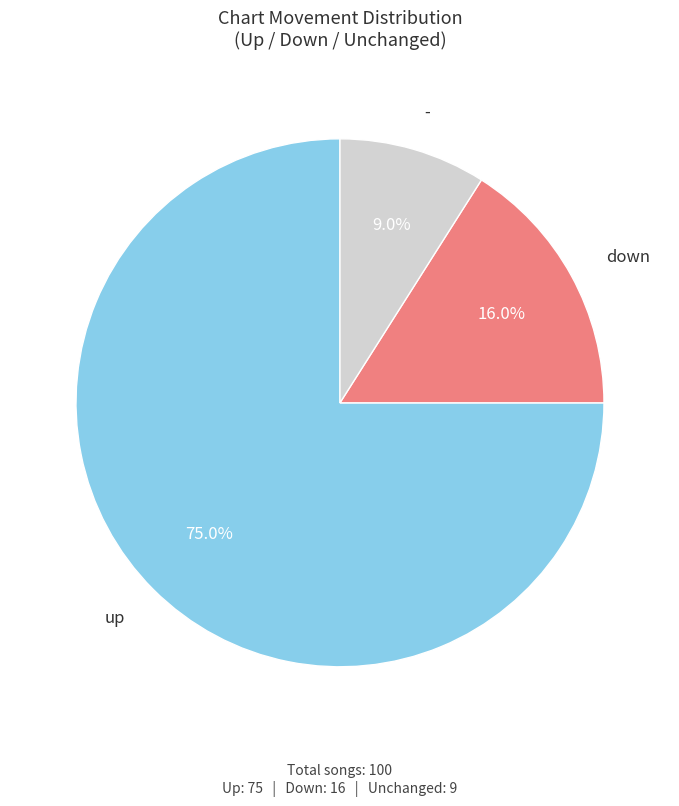

Is there a majority slice in this chart?

Yes